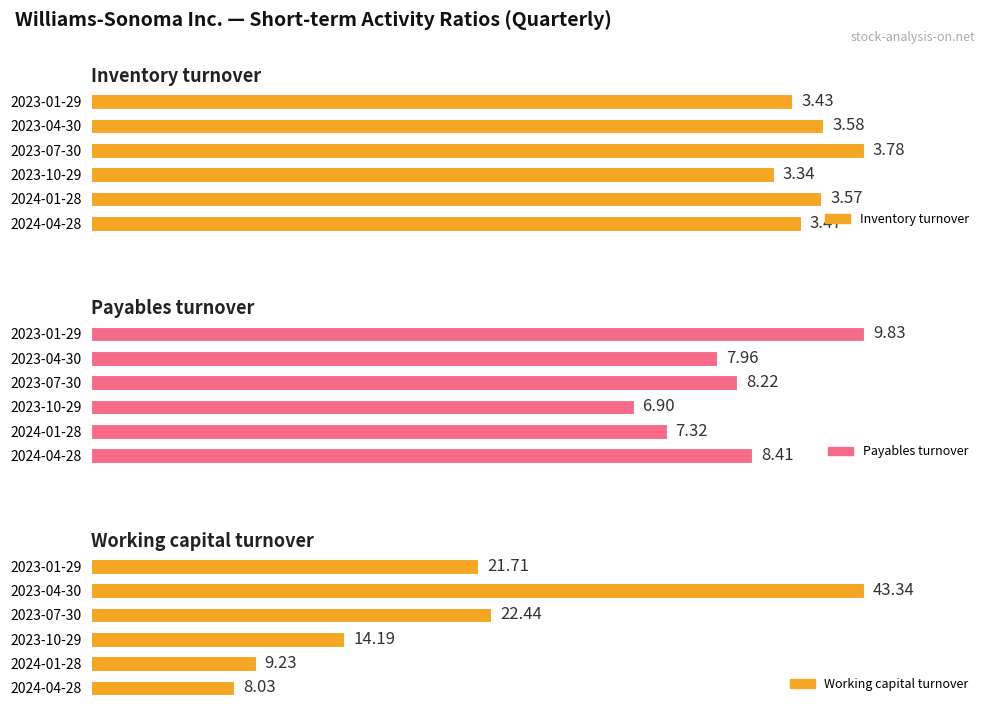

Reading left to right, list all the values displayed in this chart.

Inventory turnover: 3.5	3.6	3.3	3.8	3.6	3.4
Payables turnover: 8.4	7.3	6.9	8.2	8.0	9.8
Working capital turnover: 8.0	9.2	14.2	22.4	43.3	21.7